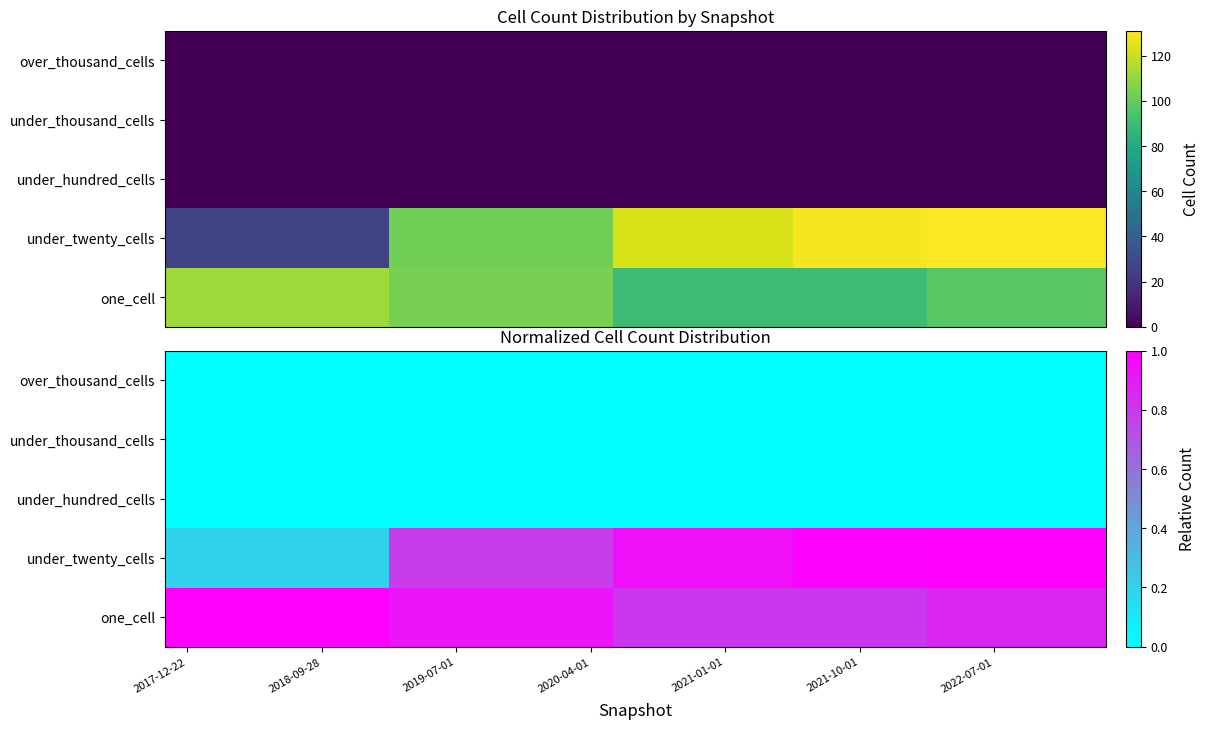

Which category has the lowest value in the under_thousand_cells series?

2017-12-22